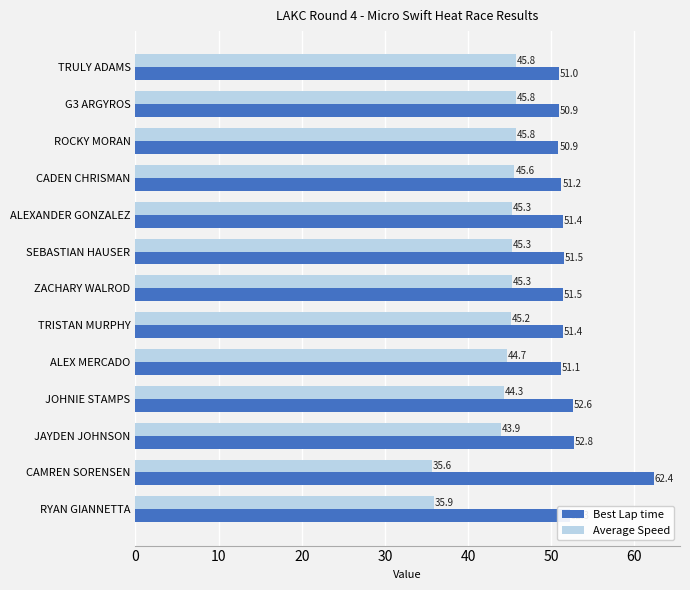

Between ALEX MERCADO and JAYDEN JOHNSON, which series saw the biggest shift?

Best Lap time